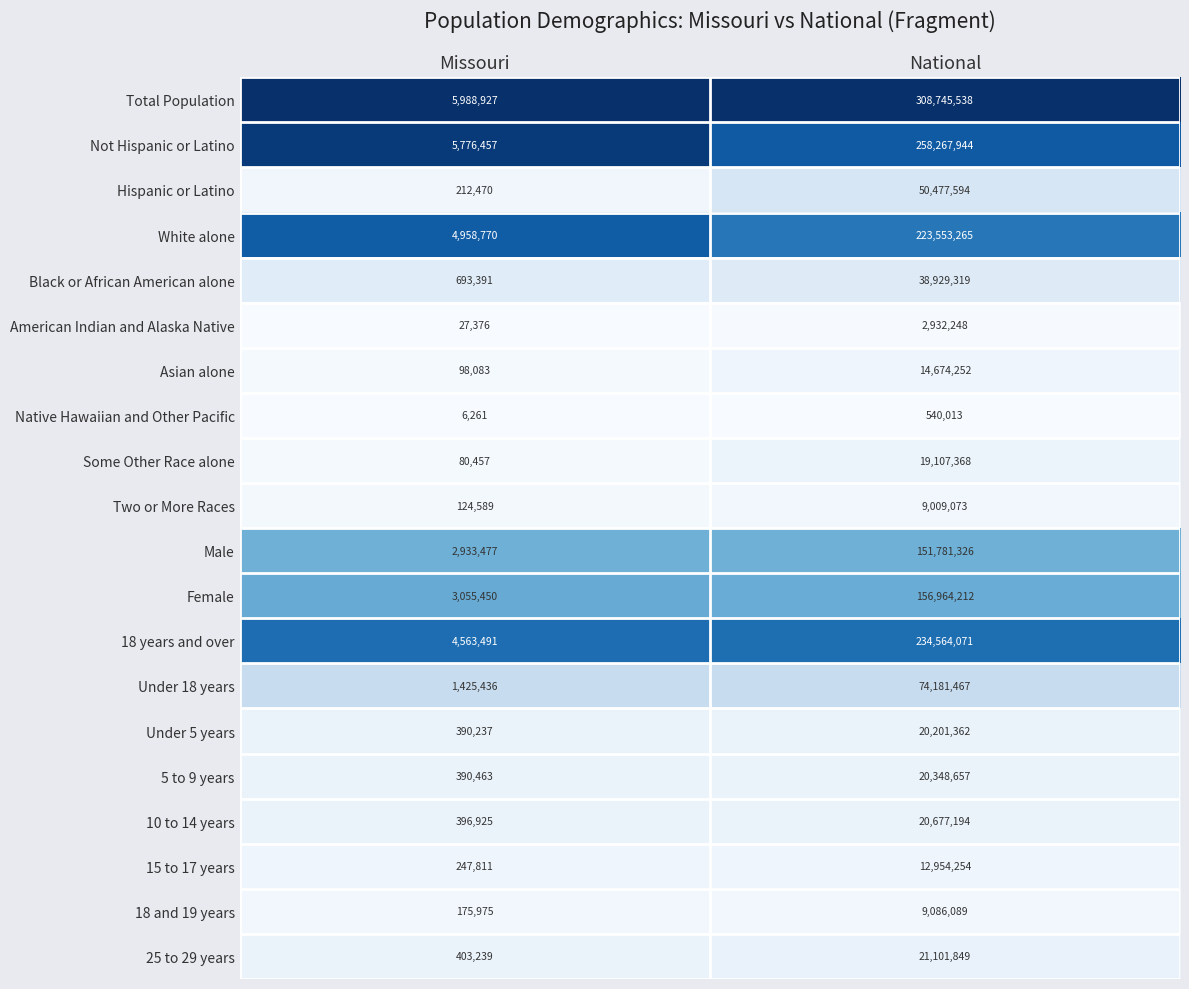

At which category is the sum across all series the highest?

National